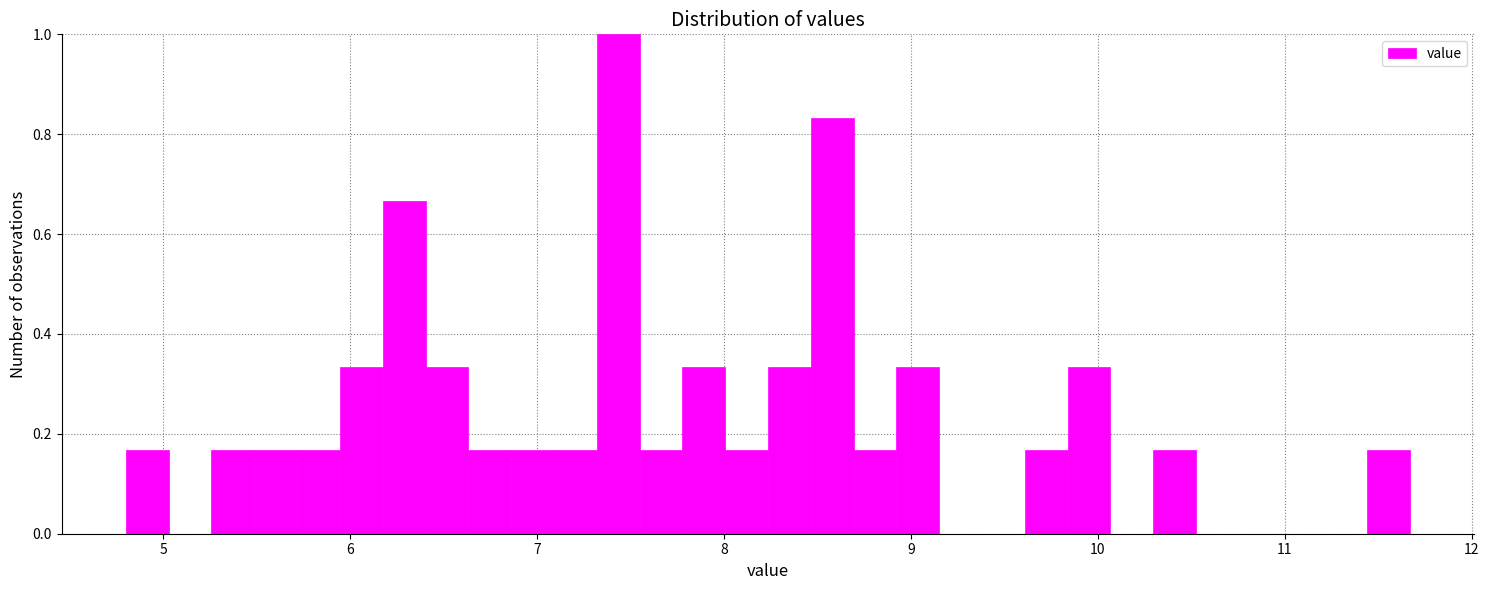

Read against the x-axis, roughly where is the centre of the tallest bar?

7.4